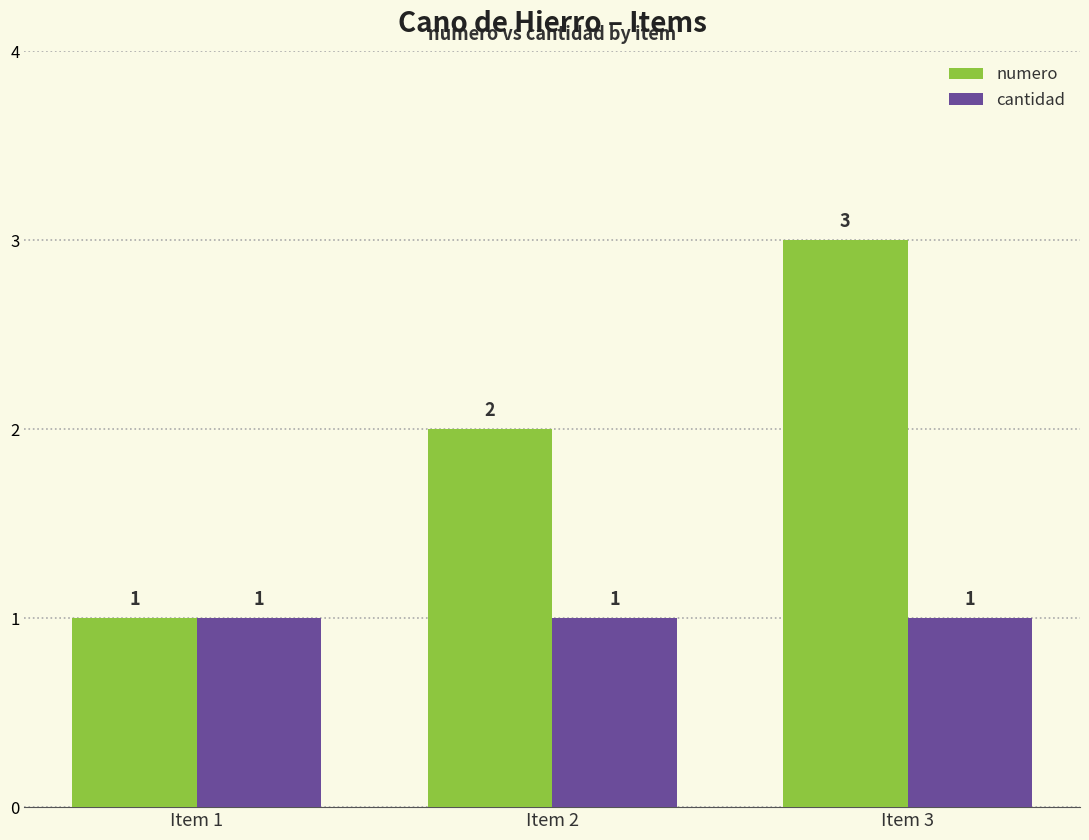

Does the chart contain stacked bars?

No